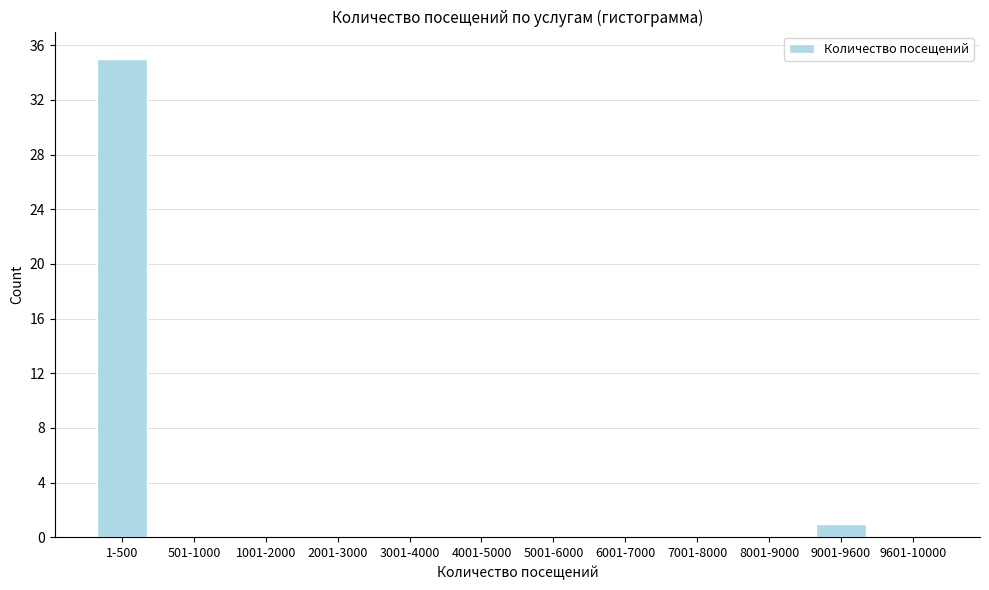

Reading left to right, what are all the values shown in this chart?

1-500=35	501-1000=0	1001-2000=0	2001-3000=0	3001-4000=0	4001-5000=0	5001-6000=0	6001-7000=0	7001-8000=0	8001-9000=0	9001-9600=1	9601-10000=0